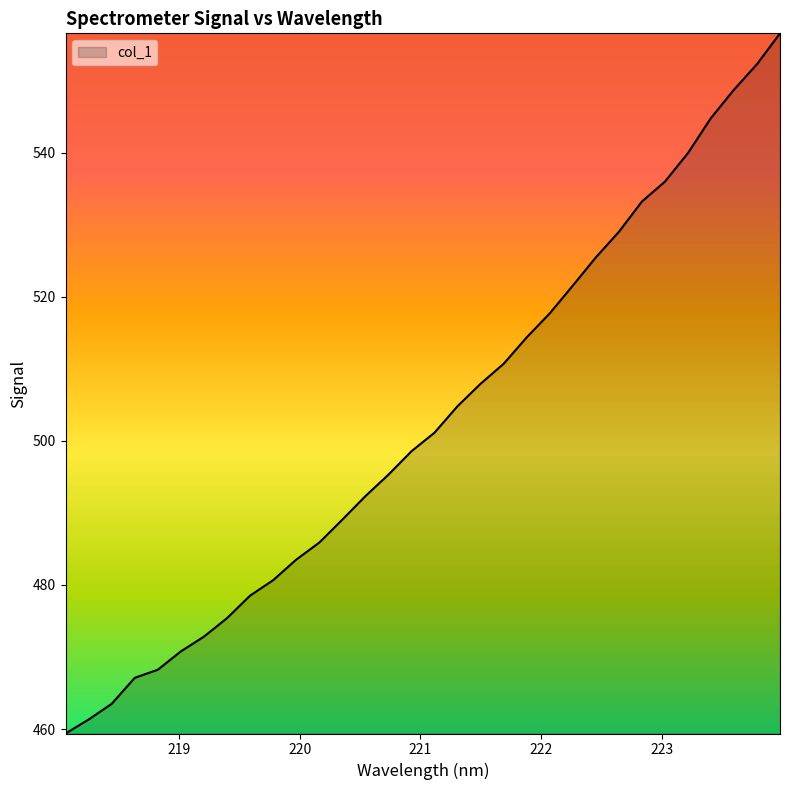

Reading left to right, transcribe all the data shown in this chart.

459.4	461.3	463.5	467.1	468.2	470.8	472.8	475.4	478.5	480.7	483.5	485.9	489.1	492.3	495.3	498.6	501.1	504.8	507.9	510.7	514.4	517.7	521.5	525.4	529.0	533.2	536.0	539.9	544.8	548.7	552.3	556.5